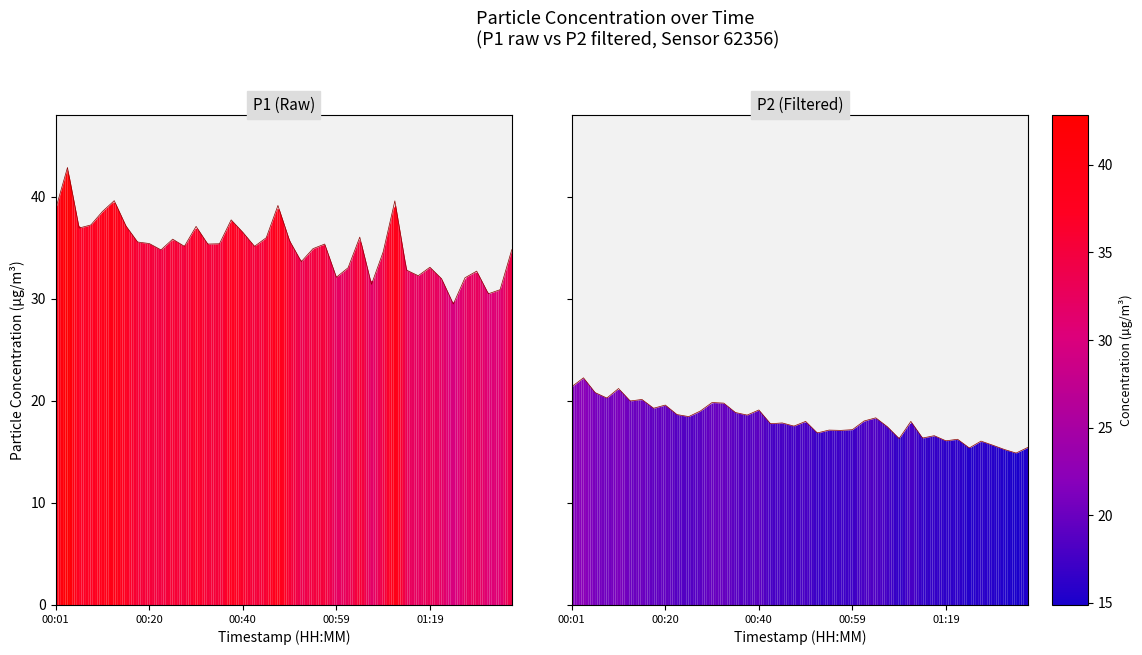

Reading left to right, transcribe all the data shown in this chart.

P1: 38.8	42.9	36.9	37.2	38.5	39.6	37.1	35.5	35.4	34.8	35.8	35.1	37.1	35.4	35.4	37.7	36.5	35.1	36.0	39.1	35.7	33.6	34.9	35.4	32.1	33.0	36.0	31.4	34.6	39.6	32.8	32.2	33.1	31.9	29.5	32.0	32.7	30.5	30.9	34.8
P2: 21.4	22.2	20.8	20.3	21.2	20.0	20.1	19.3	19.6	18.6	18.4	19.0	19.8	19.8	18.9	18.6	19.1	17.8	17.8	17.5	18.0	16.9	17.1	17.1	17.2	18.0	18.3	17.4	16.3	18.0	16.4	16.6	16.1	16.2	15.4	16.1	15.7	15.2	14.9	15.4